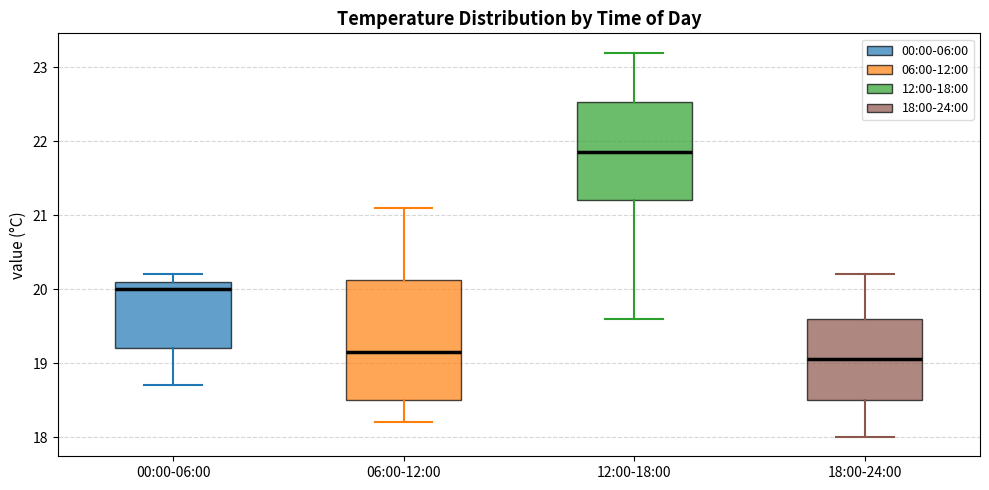

Reading left to right, read every box against the y-axis: the position of its median line, the range the box covers, and the ends of its whiskers. The values are not printed on the chart, so give them approximately, as read against the axis.

00:00-06:00: median 20.0, box 19.2 to 20.1, whiskers 18.7 to 20.2
06:00-12:00: median 19.2, box 18.5 to 20.1, whiskers 18.2 to 21.1
12:00-18:00: median 21.9, box 21.2 to 22.5, whiskers 19.6 to 23.2
18:00-24:00: median 19.1, box 18.5 to 19.6, whiskers 18.0 to 20.2